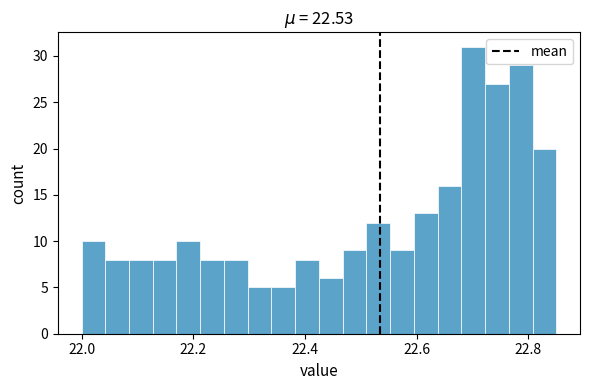

Read against the x-axis, roughly where is the centre of the tallest bar?

22.70